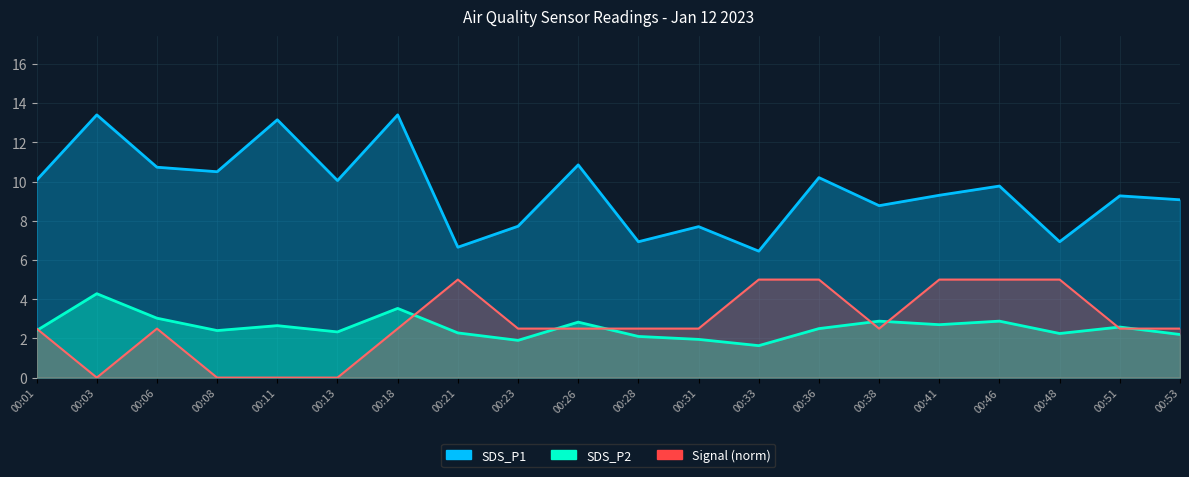

What is the difference between the highest and lowest values at 00:08?

10.5